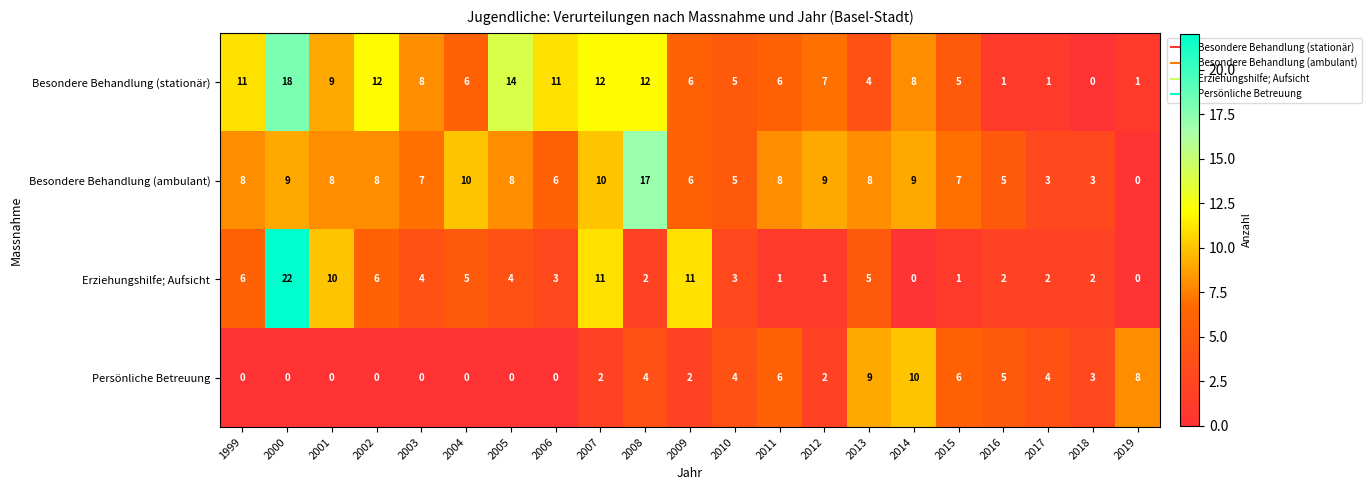

Count the number of categories in the chart.

21